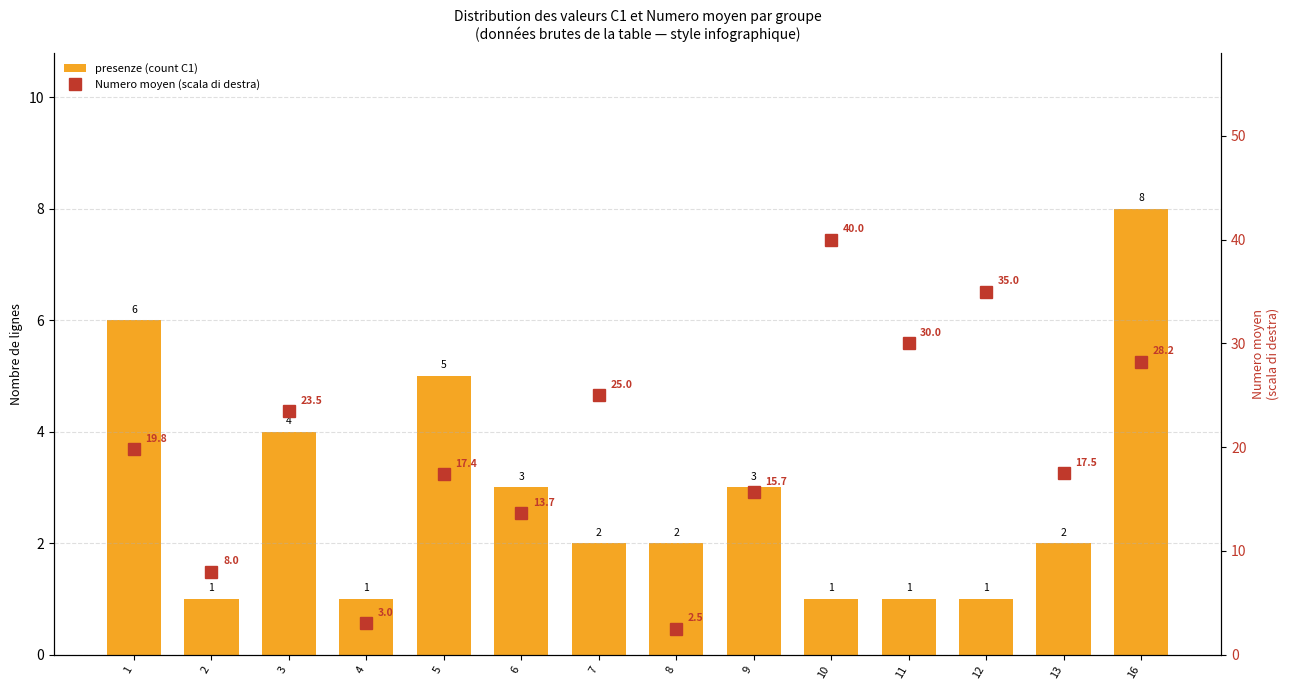

What is the minimum value for presenze (count C1)?

1.0